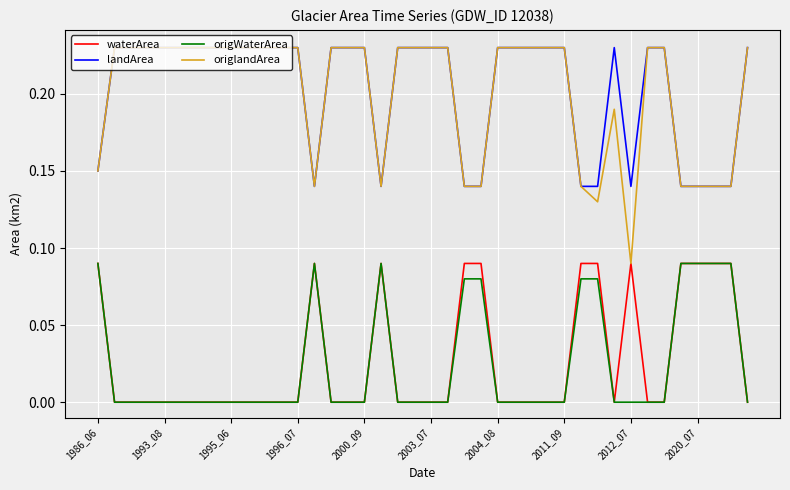

True or false: origWaterArea and origlandArea intersect in this chart.

False